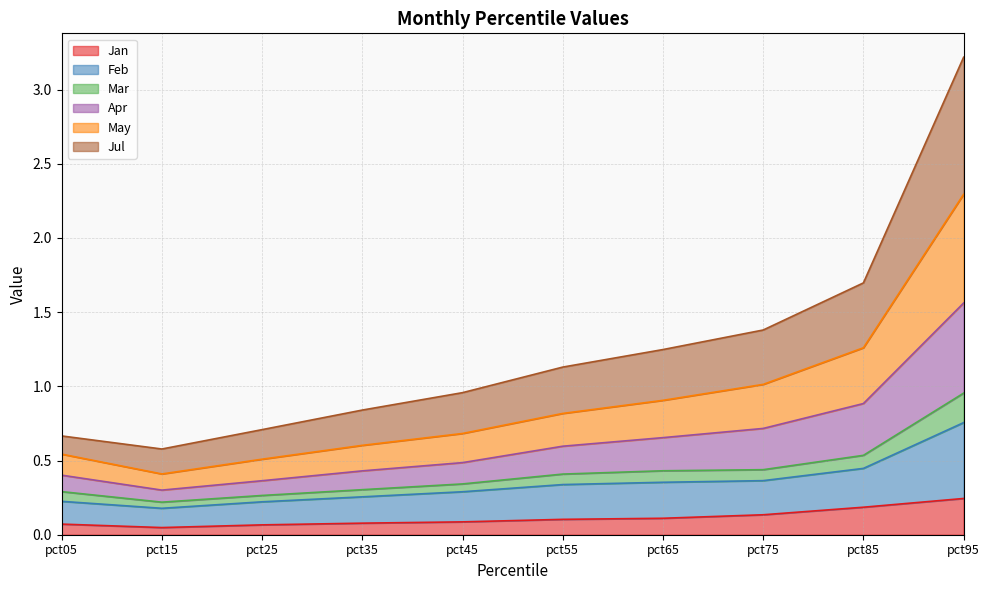

List the labels in order of Apr value, smallest first.

pct15, pct25, pct05, pct35, pct45, pct55, pct65, pct75, pct85, pct95